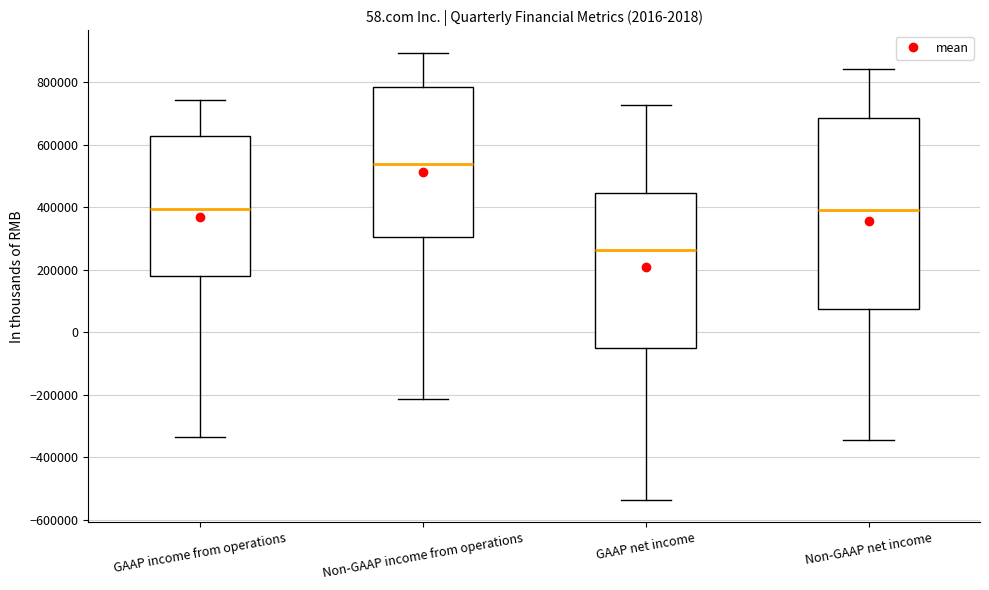

Where does the lower whisker of the box for GAAP income from operations end on the y-axis? The values are not printed on the chart, so give them approximately, as read against the axis.

-340000